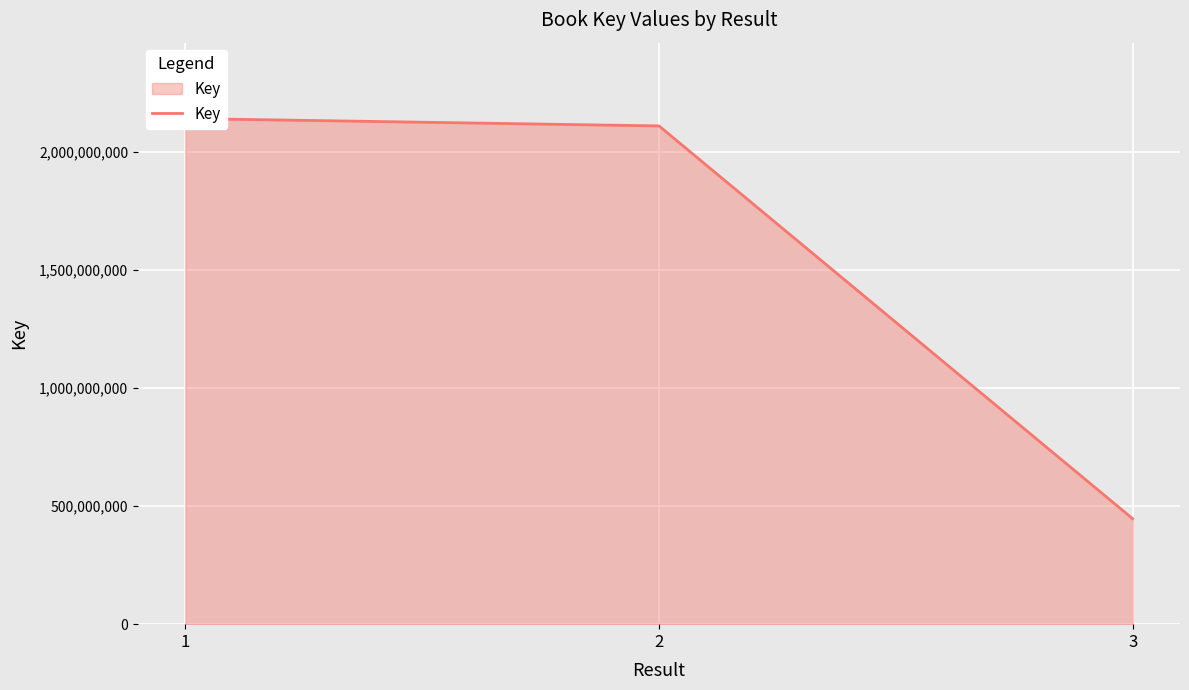

What is the value of the 3rd point from the left?

446588520